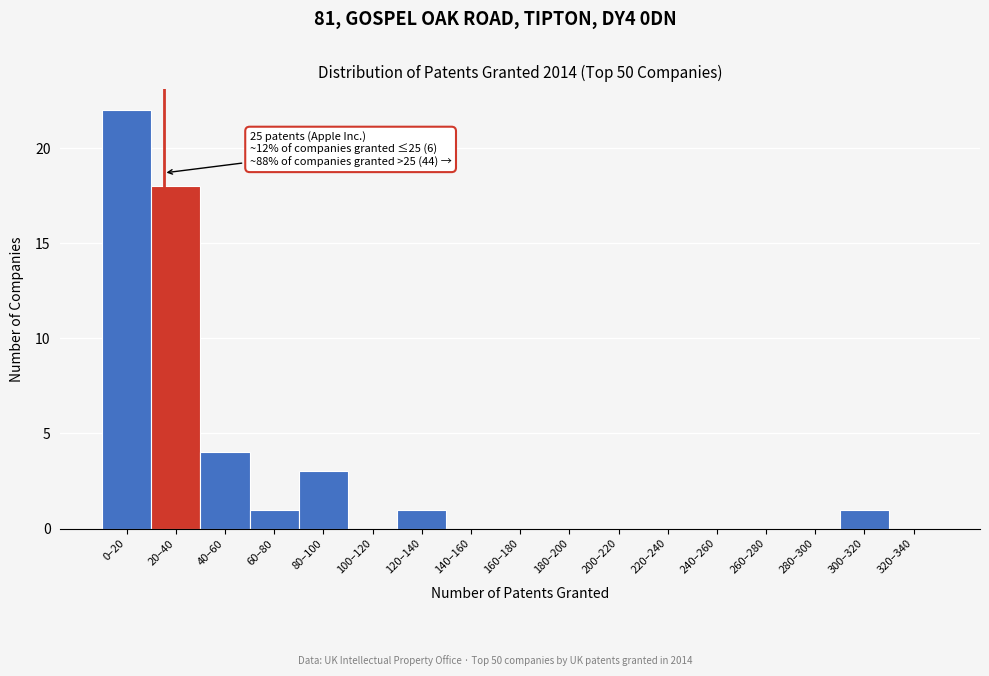

Reading right to left, transcribe all the data shown in this chart.

320–340=0	300–320=1	280–300=0	260–280=0	240–260=0	220–240=0	200–220=0	180–200=0	160–180=0	140–160=0	120–140=1	100–120=0	80–100=3	60–80=1	40–60=4	20–40=18	0–20=22